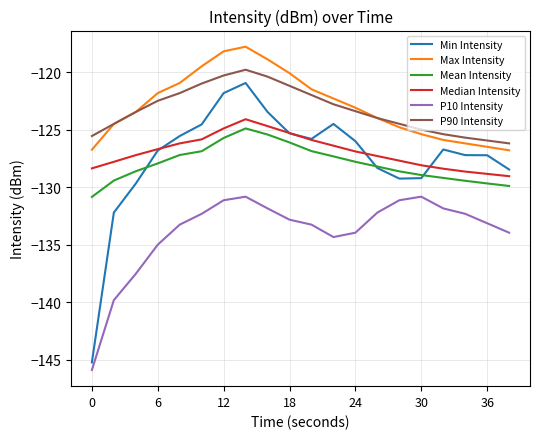

True or false: Mean Intensity and Max Intensity intersect in this chart.

False